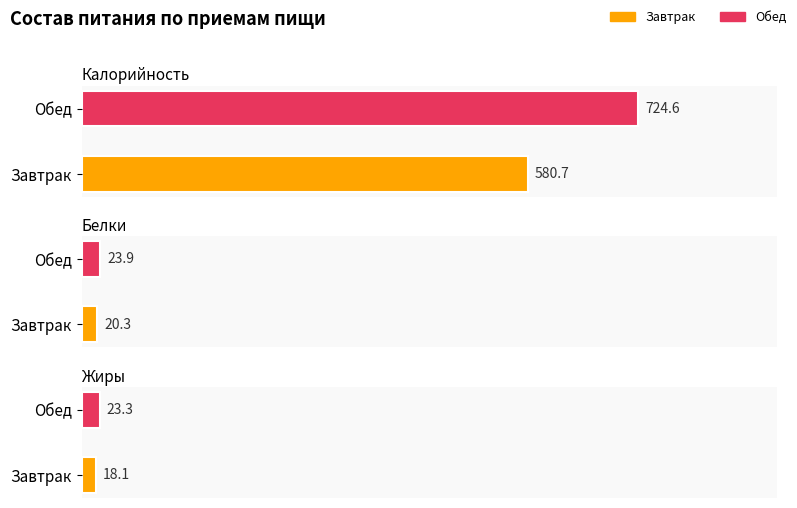

Reading left to right, extract all data points from this chart.

Калорийность: Завтрак=580.7	Обед=724.6
Белки: Завтрак=20.3	Обед=23.9
Жиры: Завтрак=18.1	Обед=23.3